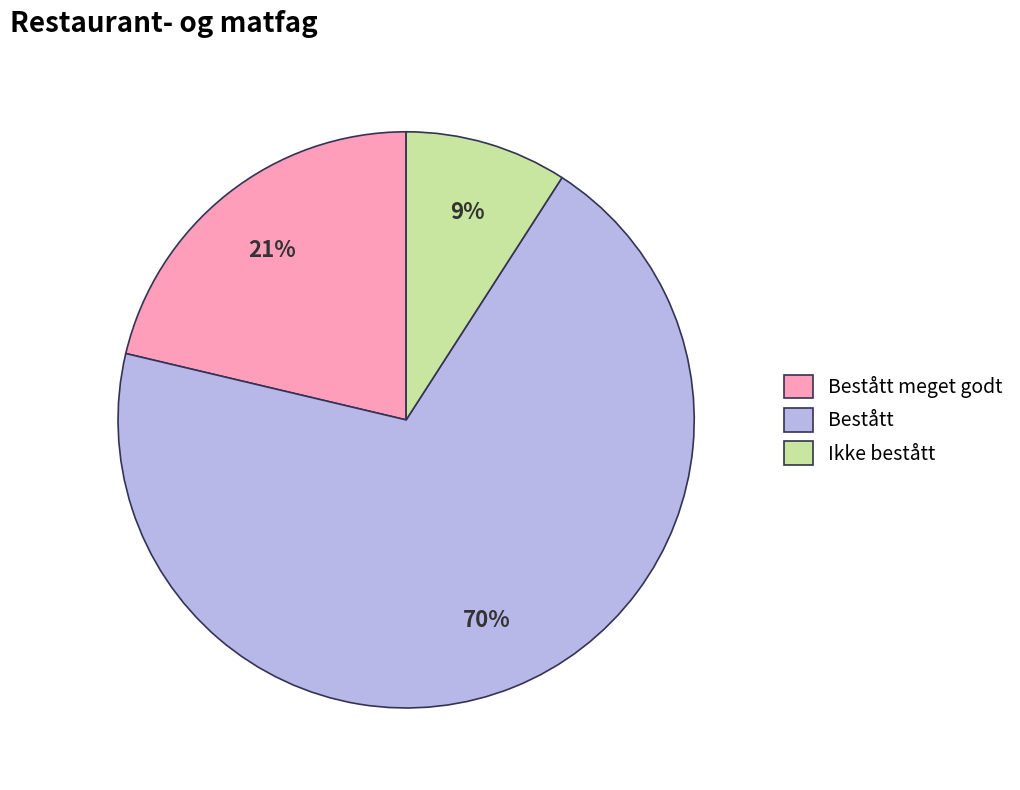

Between Bestått and Bestått meget godt, which is larger?

Bestått